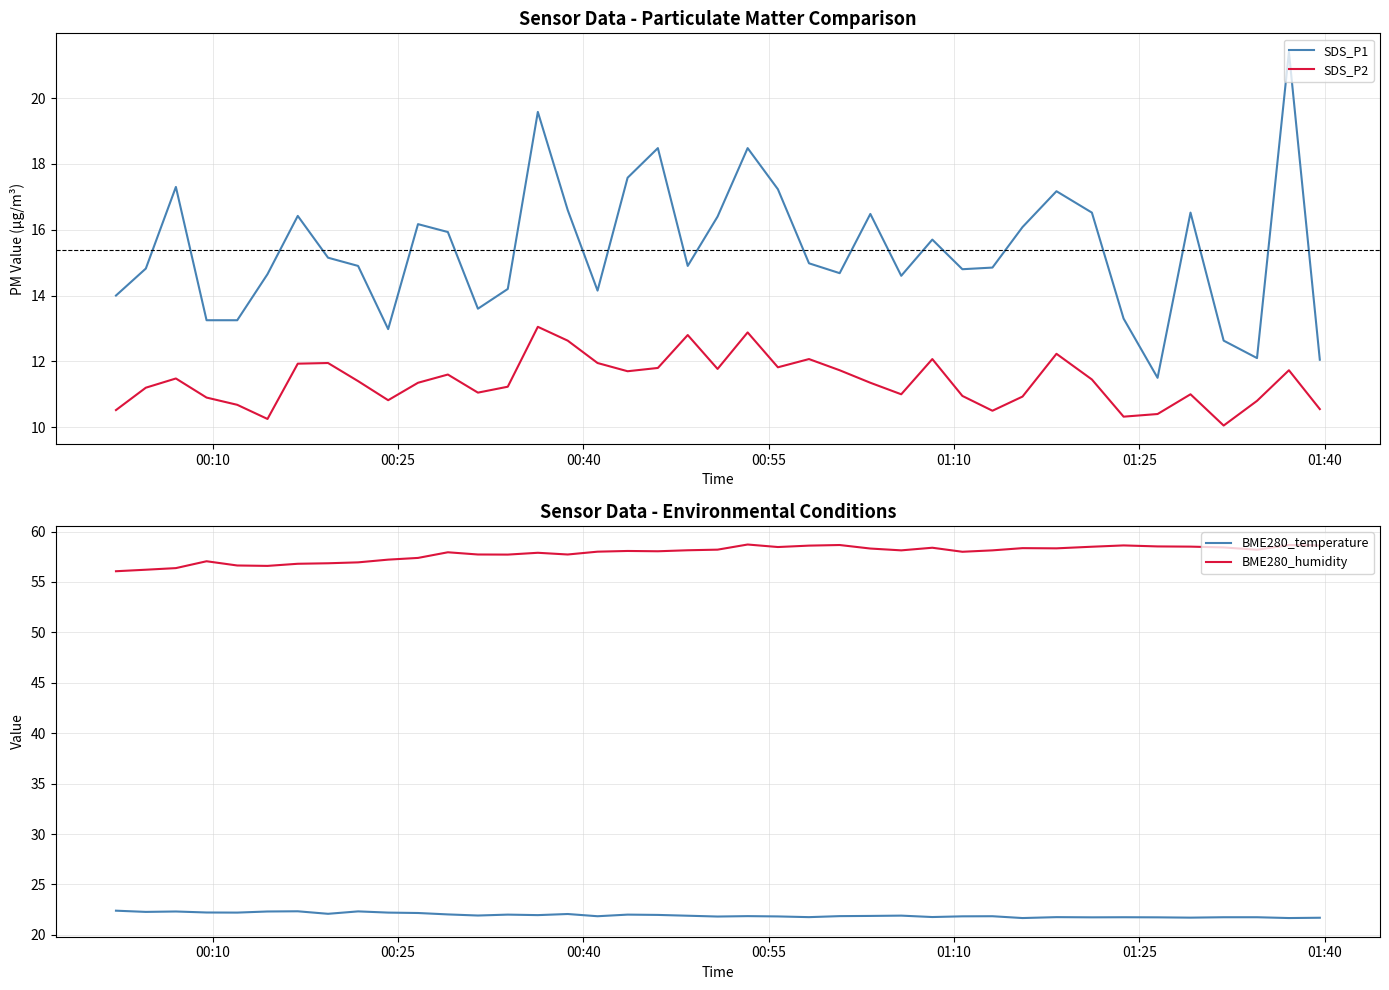

True or false: SDS_P1 and SDS_P2 cross at least once.

False